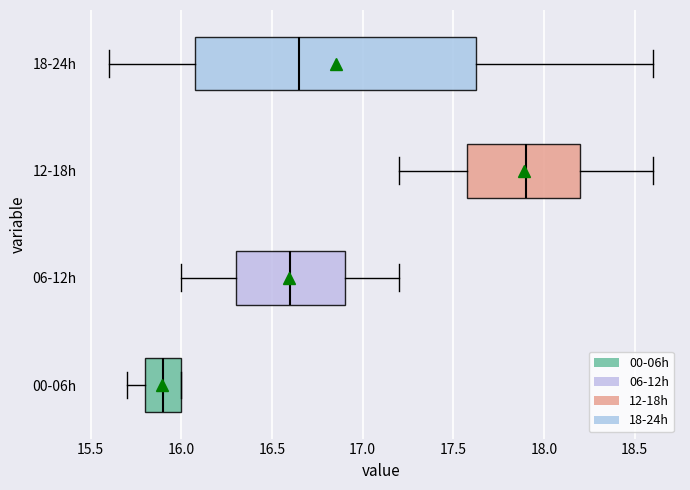

Reading bottom to top, read every box against the x-axis: the position of its median line, the range the box covers, and the ends of its whiskers. The values are not printed on the chart, so give them approximately, as read against the axis.

00-06h: median 15.90, box 15.80 to 16.00, whiskers 15.70 to 16.00
06-12h: median 16.60, box 16.30 to 16.90, whiskers 16.00 to 17.20
12-18h: median 17.90, box 17.60 to 18.20, whiskers 17.20 to 18.60
18-24h: median 16.65, box 16.10 to 17.65, whiskers 15.60 to 18.60